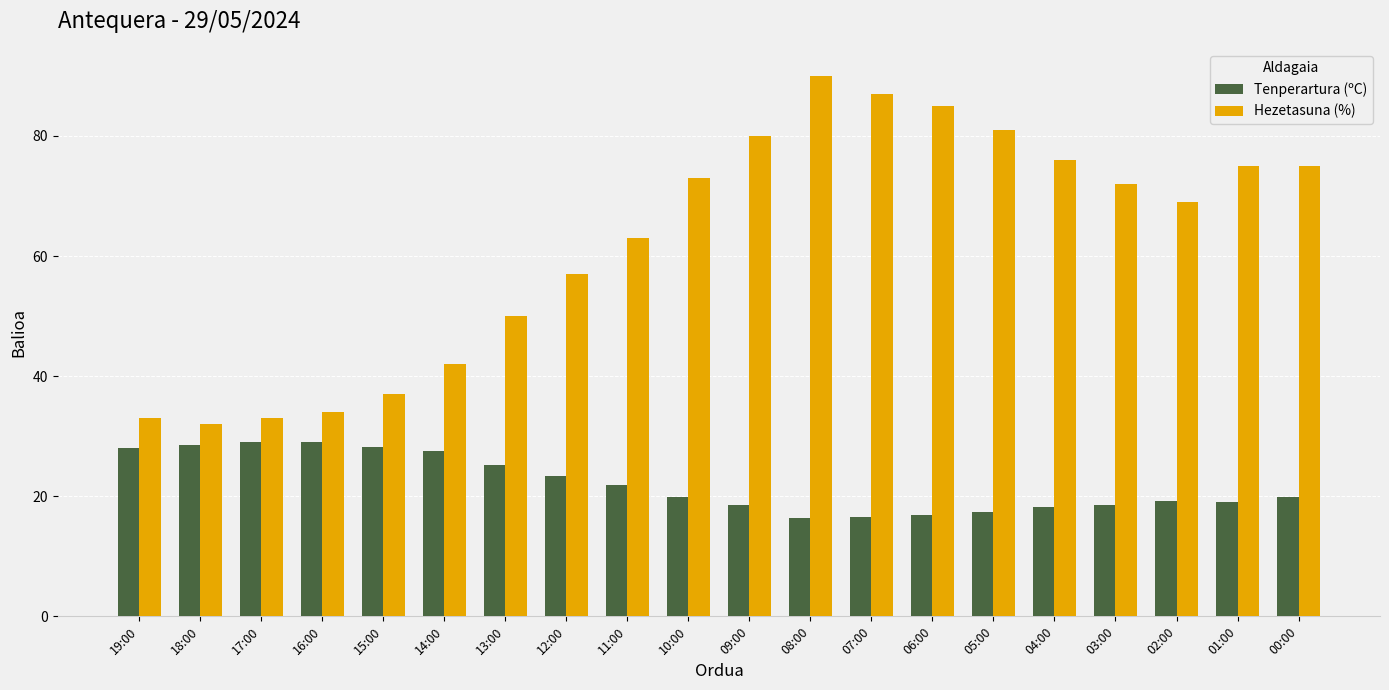

At which label is Tenperartura (ºC) closest to 22?

11:00